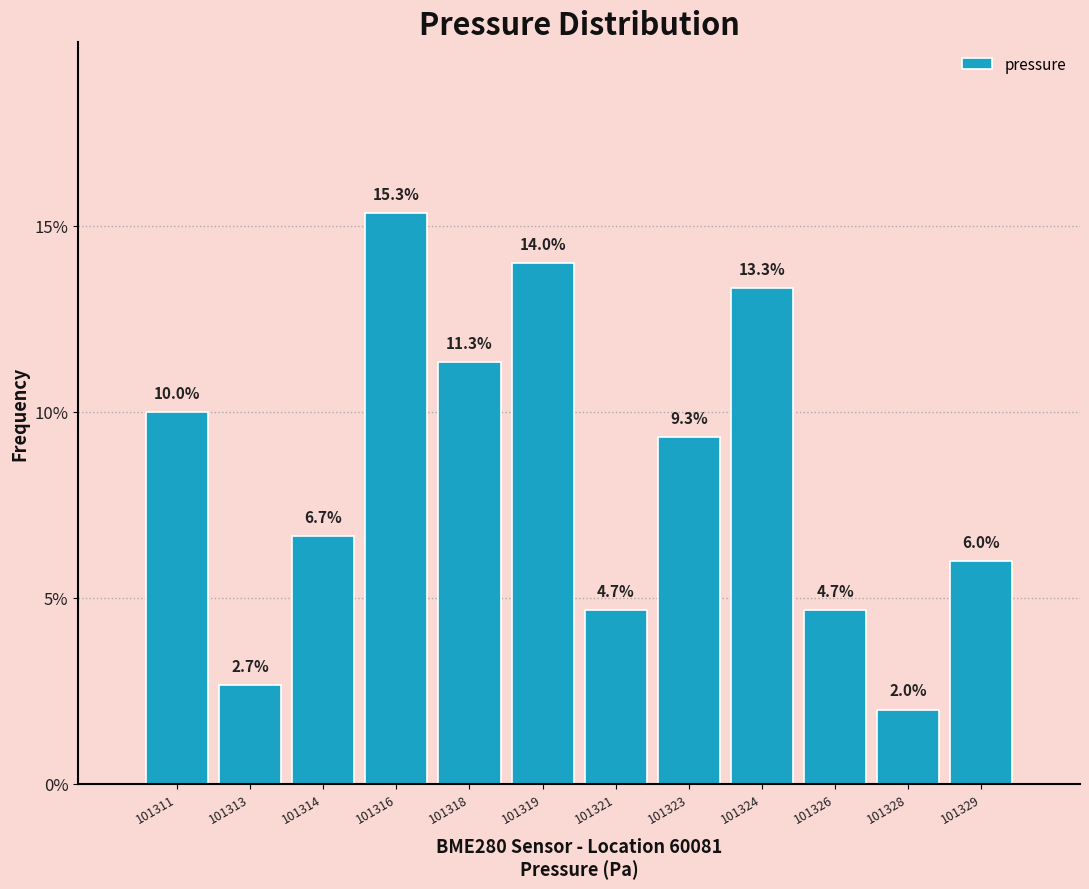

Reading left to right, extract all data points from this chart.

101311=10.0	101313=2.7	101314=6.7	101316=15.3	101318=11.3	101319=14.0	101321=4.7	101323=9.3	101324=13.3	101326=4.7	101328=2.0	101329=6.0